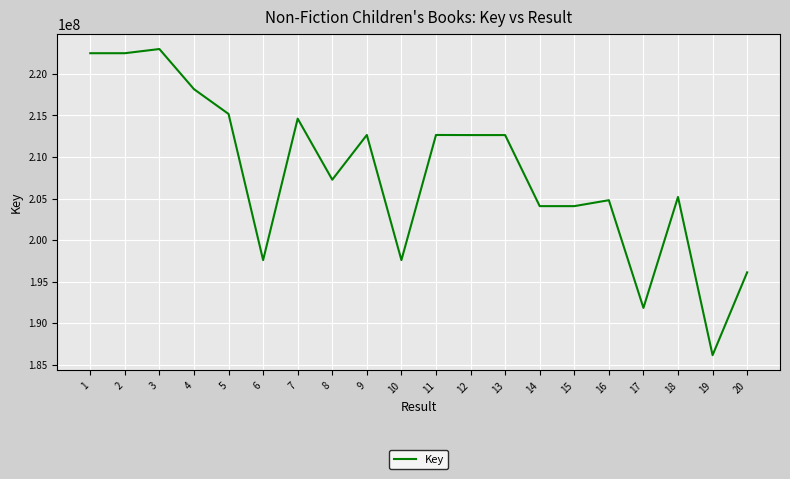

What is the minimum value shown in the chart?

186139754